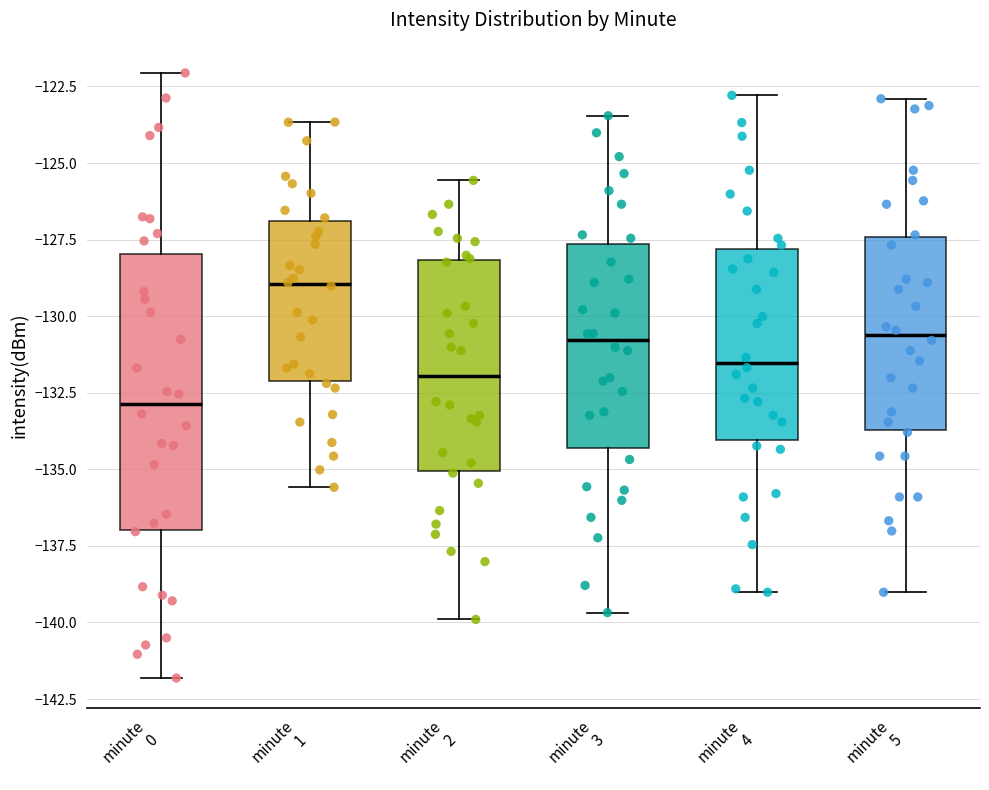

Reading left to right, read every box against the y-axis: the position of its median line, the range the box covers, and the ends of its whiskers. The values are not printed on the chart, so give them approximately, as read against the axis.

minute 0: median -133.0, box -137.0 to -128.0, whiskers -142.0 to -122.0
minute 1: median -129.0, box -132.0 to -127.0, whiskers -135.5 to -123.5
minute 2: median -132.0, box -135.0 to -128.0, whiskers -140.0 to -125.5
minute 3: median -131.0, box -134.5 to -127.5, whiskers -139.5 to -123.5
minute 4: median -131.5, box -134.0 to -128.0, whiskers -139.0 to -123.0
minute 5: median -130.5, box -133.5 to -127.5, whiskers -139.0 to -123.0